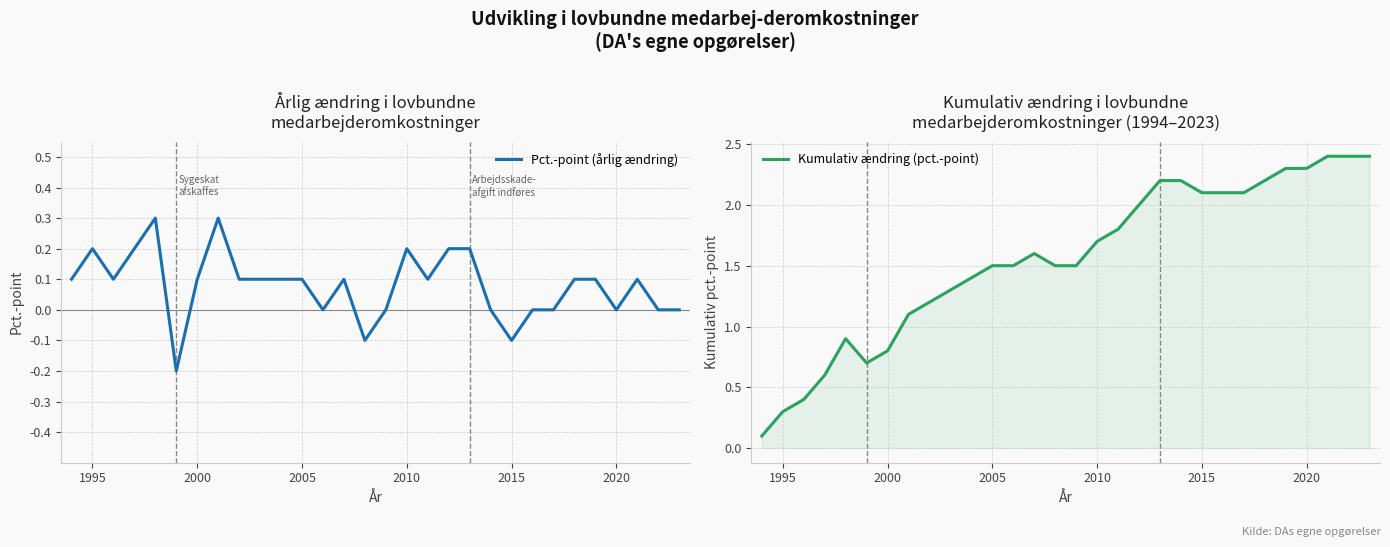

The value of Kumulativ ændring (pct.-point) at 2020 is 2.3. True or false?

True